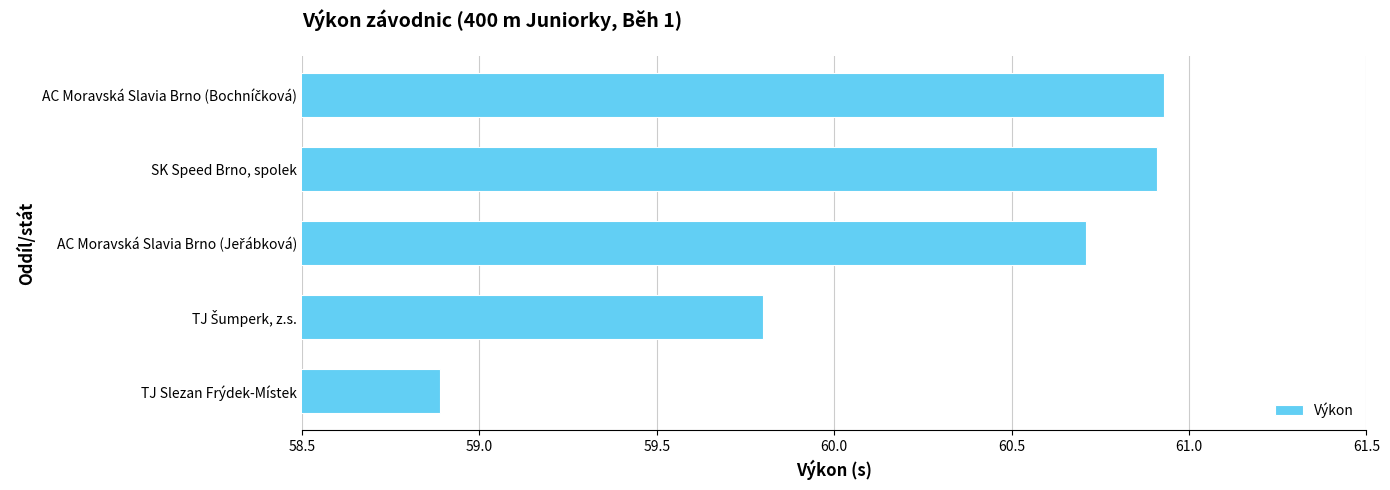

At which category does the chart reach its minimum across all series?

TJ Slezan Frýdek-Místek